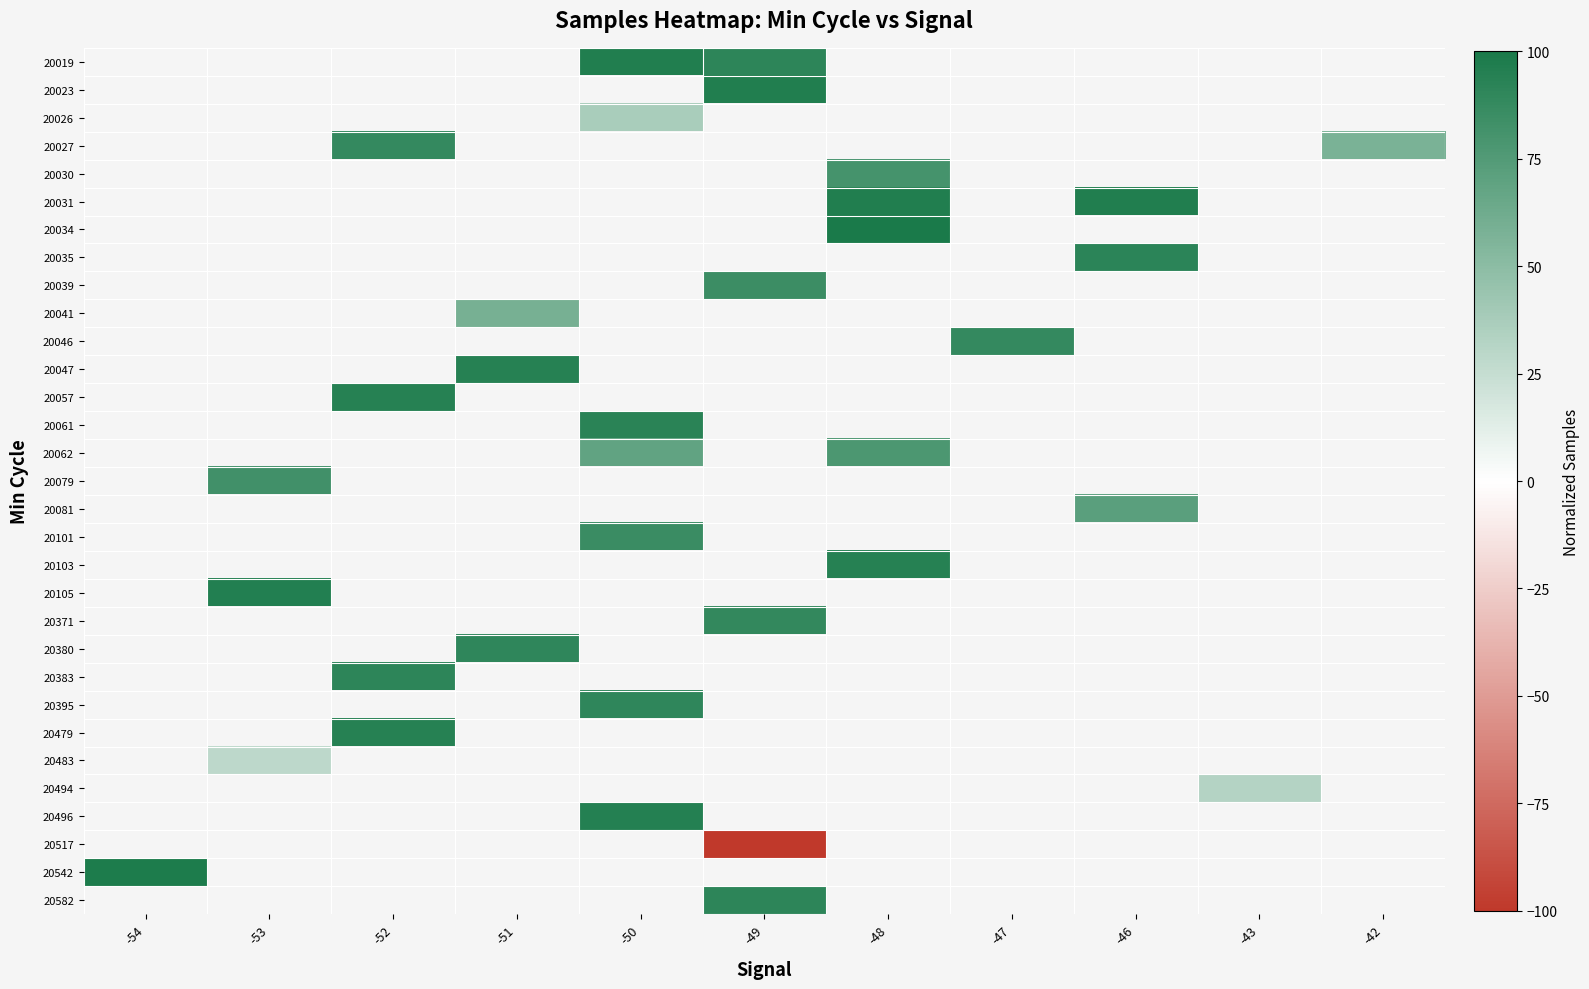

At which category does the chart reach its peak across all series?

-48